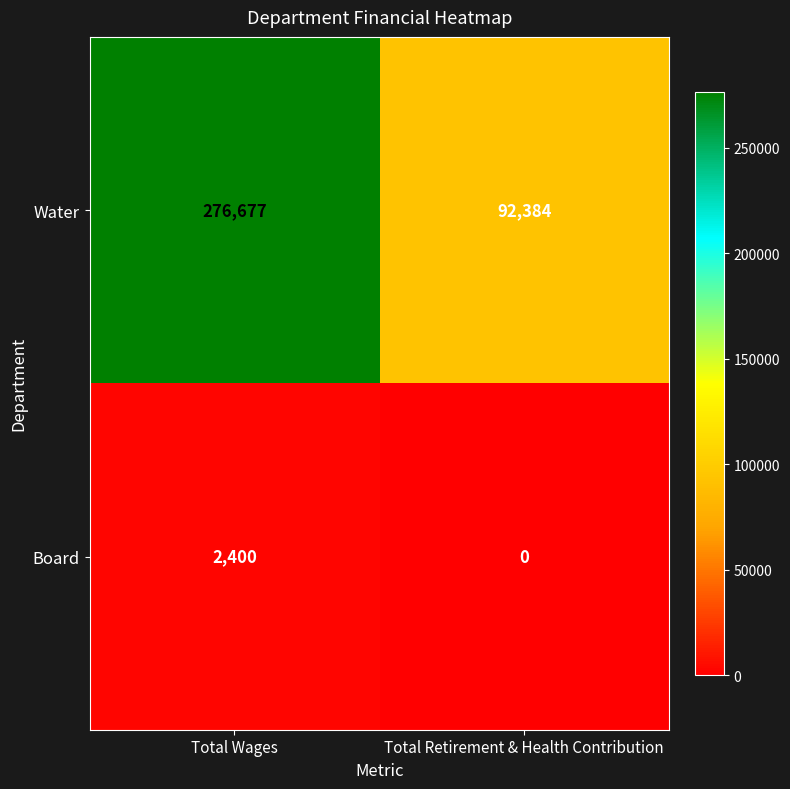

Rank the series by their average value, from lowest to highest.

Board, Water